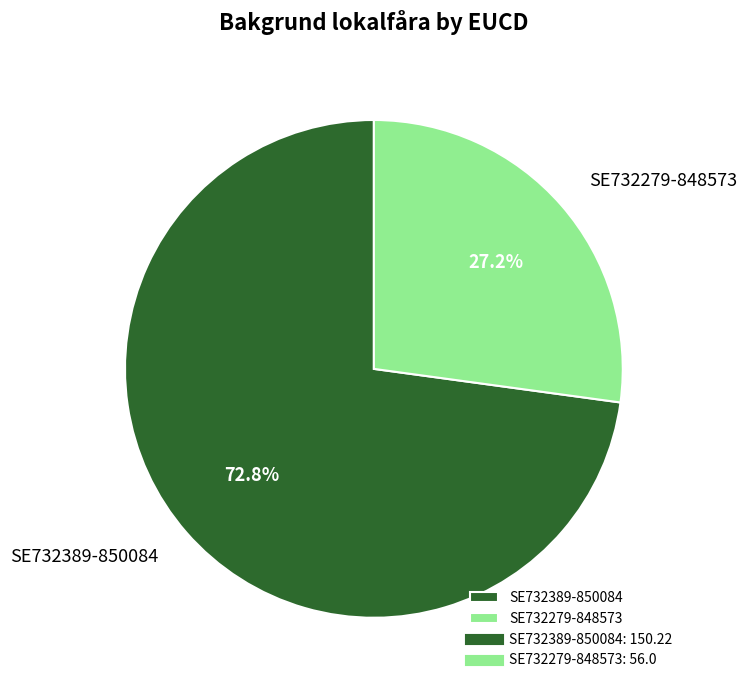

Count the number of slices in the pie.

2